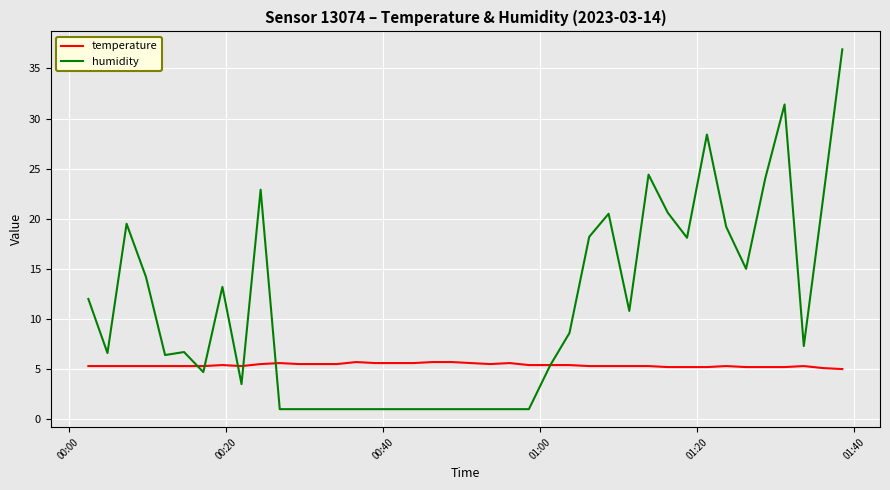

What is the highest value of the temperature series?

5.7